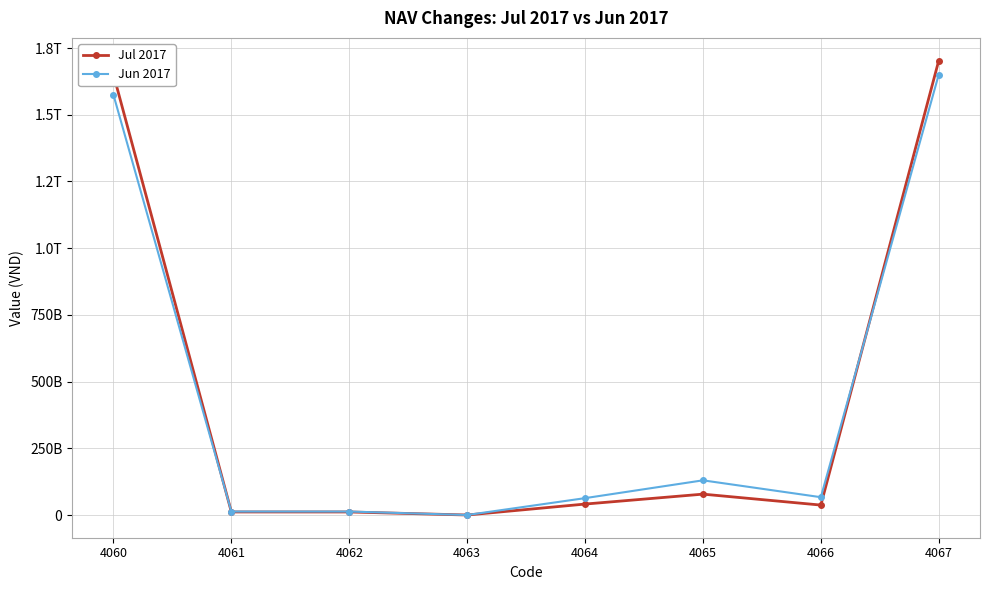

At which category does Jun 2017 reach its first local peak?

4065